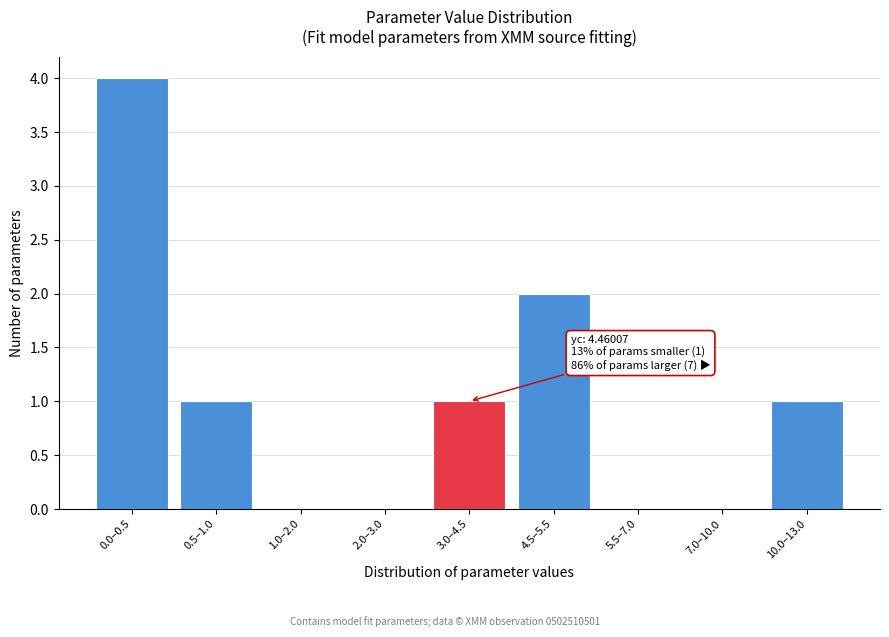

Reading right to left, extract all data points from this chart.

10.0–13.0=1	7.0–10.0=0	5.5–7.0=0	4.5–5.5=2	3.0–4.5=1	2.0–3.0=0	1.0–2.0=0	0.5–1.0=1	0.0–0.5=4